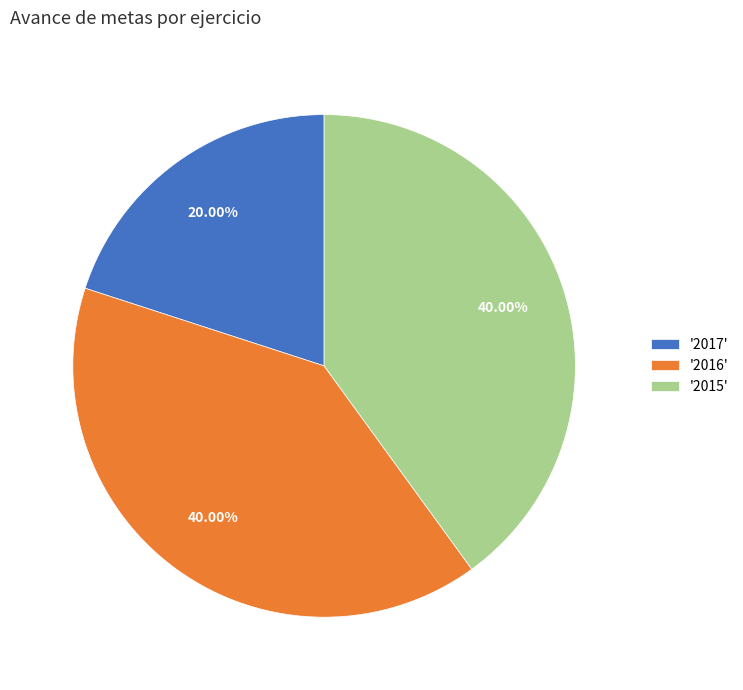

Do '2016' and '2015' together represent more than half of the pie?

Yes